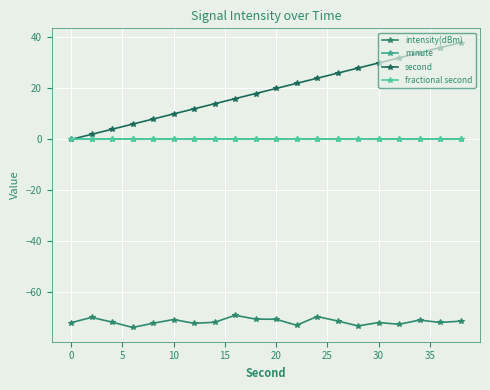

Reading left to right, extract all data points from this chart.

intensity(dBm): -71.9	-69.8	-71.7	-73.8	-72.1	-70.7	-72.2	-71.8	-69.0	-70.5	-70.6	-72.9	-69.5	-71.2	-73.2	-71.8	-72.5	-70.9	-71.8	-71.3
minute: 0.0	0.0	0.0	0.0	0.0	0.0	0.0	0.0	0.0	0.0	0.0	0.0	0.0	0.0	0.0	0.0	0.0	0.0	0.0	0.0
second: 0.0	2.0	4.0	6.0	8.0	10.0	12.0	14.0	16.0	18.0	20.0	22.0	24.0	26.0	28.0	30.0	32.0	34.0	36.0	38.0
fractional second: 0.0	0.0	0.0	0.0	0.0	0.0	0.0	0.0	0.0	0.0	0.0	0.0	0.0	0.0	0.0	0.0	0.0	0.0	0.0	0.0